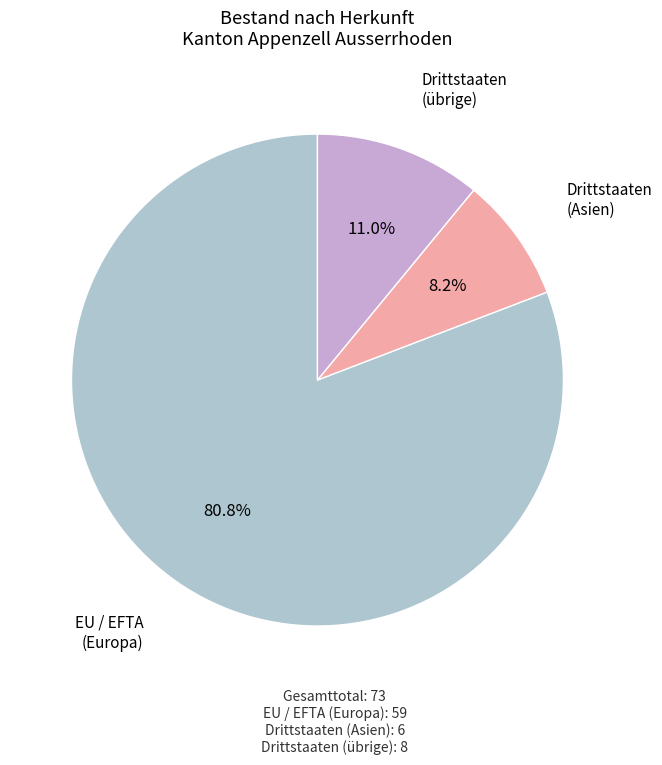

How many segments does this pie chart have?

3